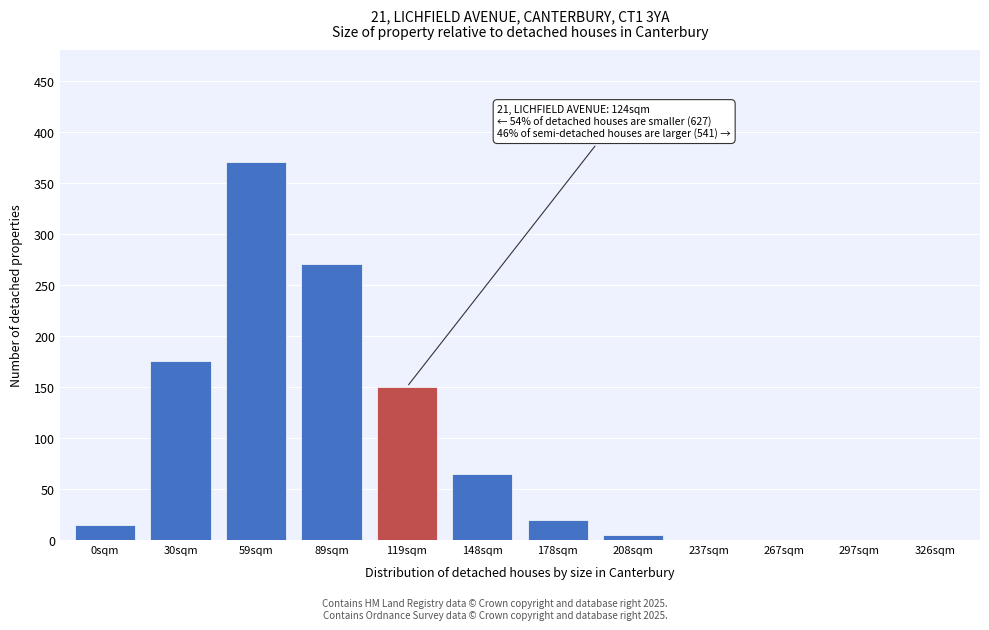

Reading left to right, transcribe all the data shown in this chart.

0sqm=15	30sqm=175	59sqm=370	89sqm=270	119sqm=150	148sqm=65	178sqm=20	208sqm=5	237sqm=0	267sqm=0	297sqm=0	326sqm=0